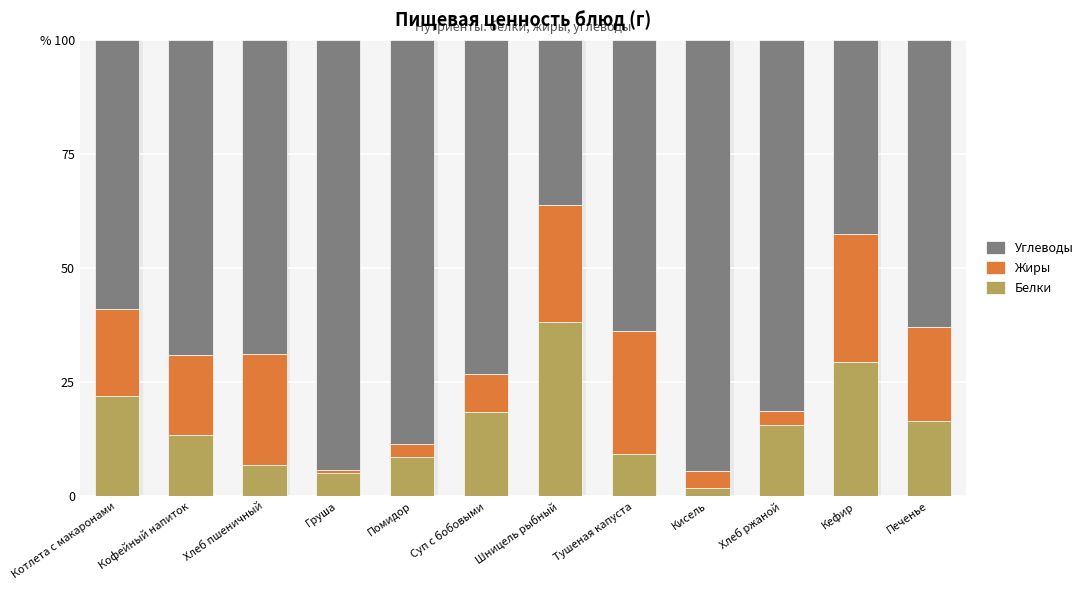

Where does the Белки series first go above 15?

Котлета с макаронами